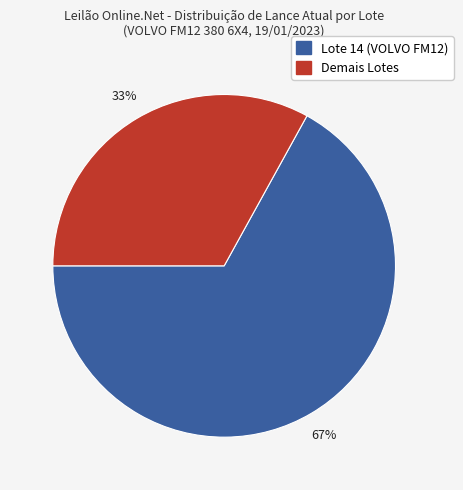

To the nearest percent, what is the difference between the largest and smallest slice percentages?

34%